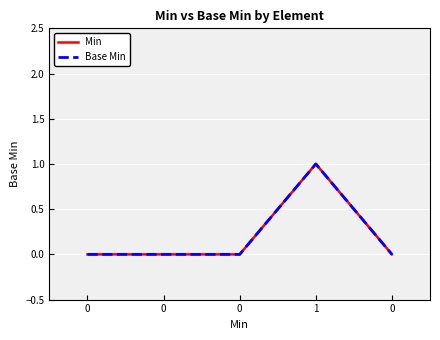

Is this an area chart (filled region under the line)?

No